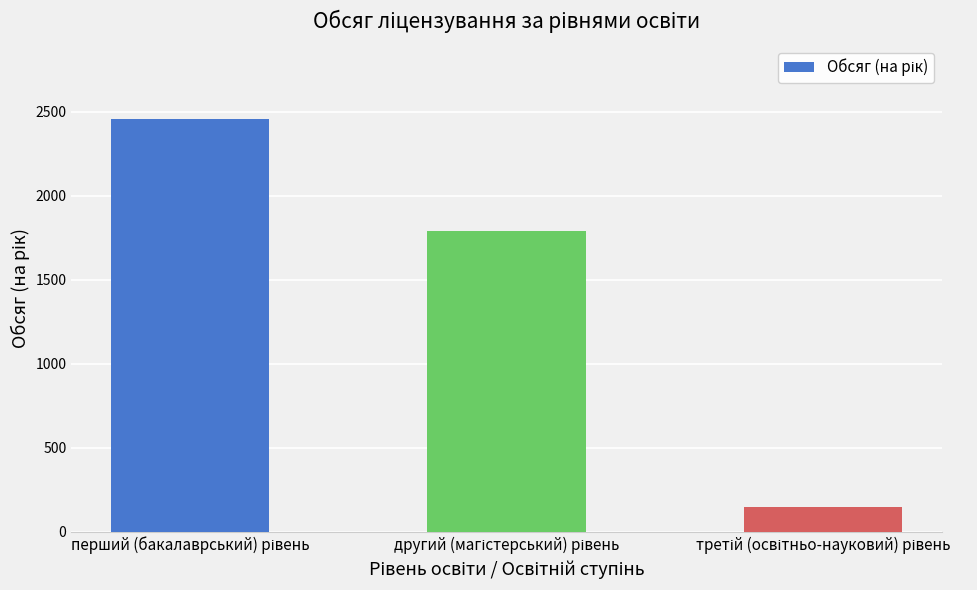

How many series are shown in this chart?

1